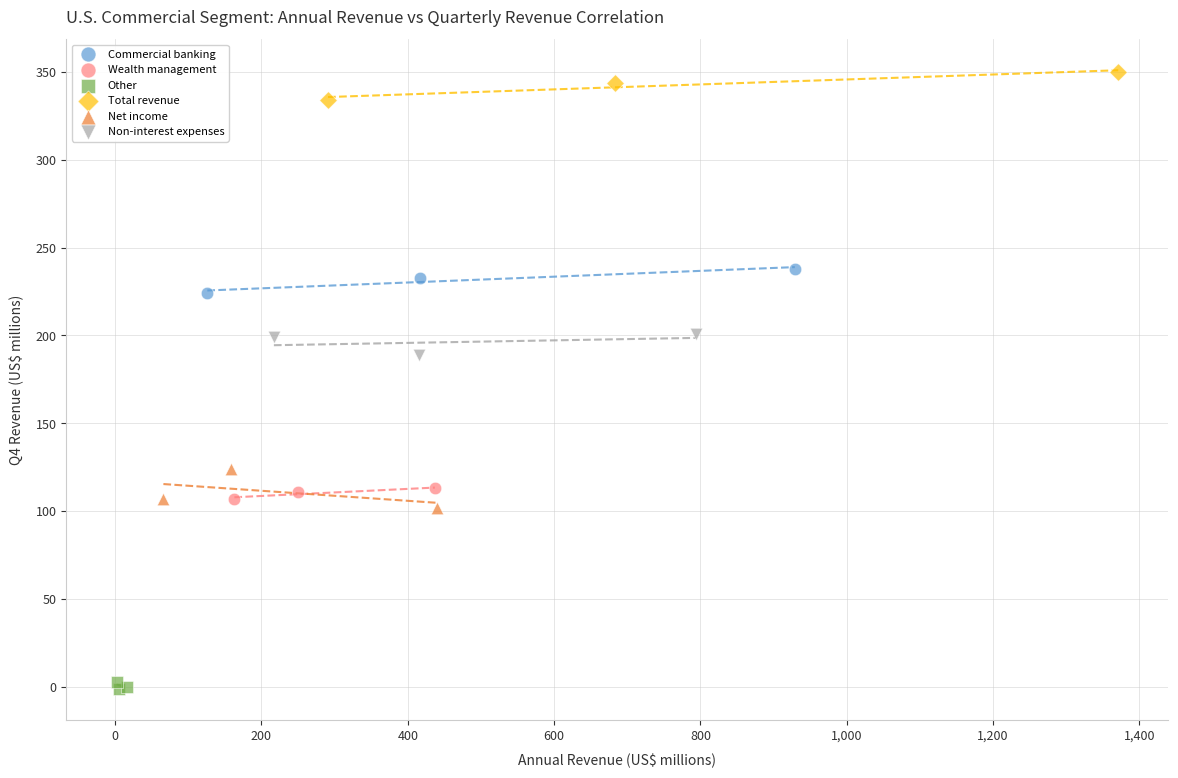

Which series has the largest Y range (max minus min)?

Net income